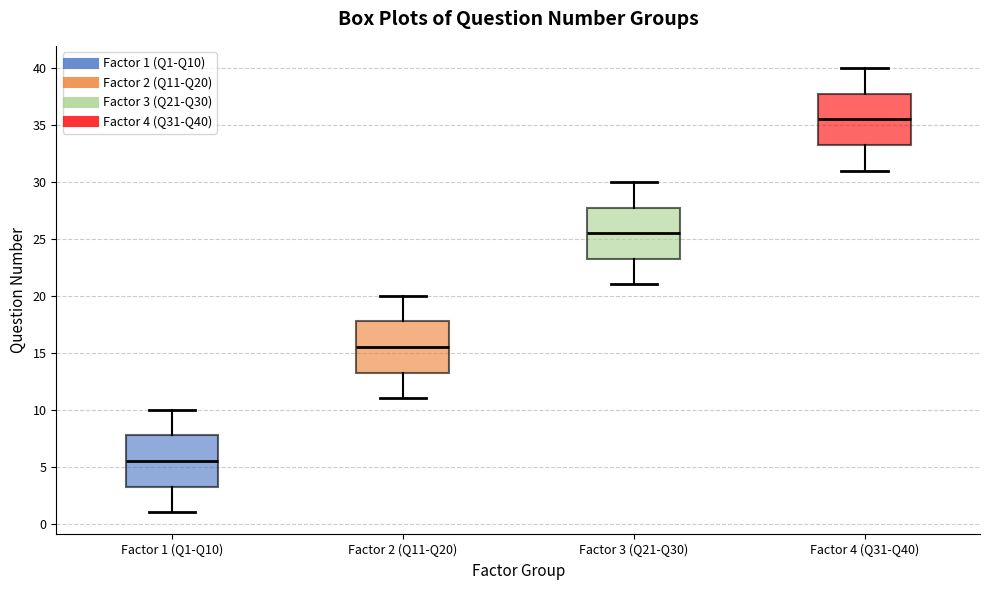

Reading left to right, transcribe this box plot: for each box, give where its median line is, the range the box spans, and where its two whiskers end, as read against the y-axis. The values are not printed on the chart, so give them approximately, as read against the axis.

Factor 1 (Q1-Q10): median 5.5, box 3.5 to 8.0, whiskers 1.0 to 10.0
Factor 2 (Q11-Q20): median 15.5, box 13.5 to 18.0, whiskers 11.0 to 20.0
Factor 3 (Q21-Q30): median 25.5, box 23.5 to 28.0, whiskers 21.0 to 30.0
Factor 4 (Q31-Q40): median 35.5, box 33.5 to 38.0, whiskers 31.0 to 40.0